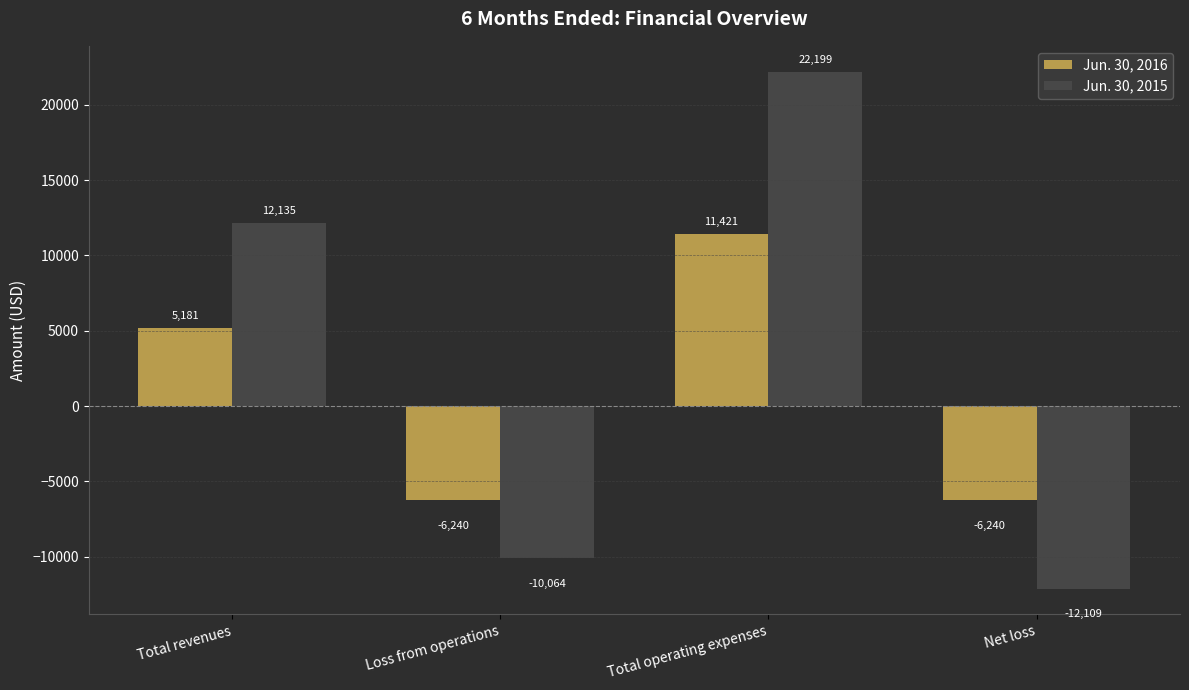

List the series in order of their overall mean, lowest first.

Jun. 30, 2016, Jun. 30, 2015